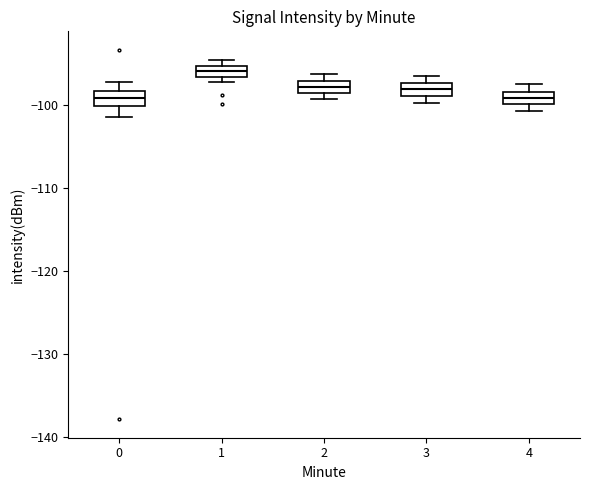

Which box's median line is the highest?

1